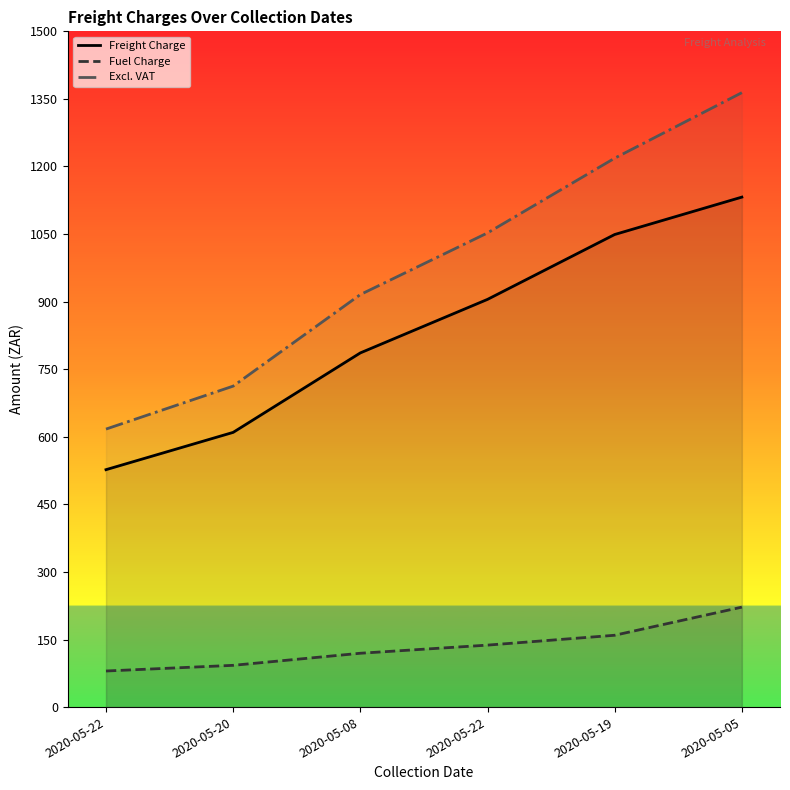

What is the sum of all Fuel Charge values?

811.2